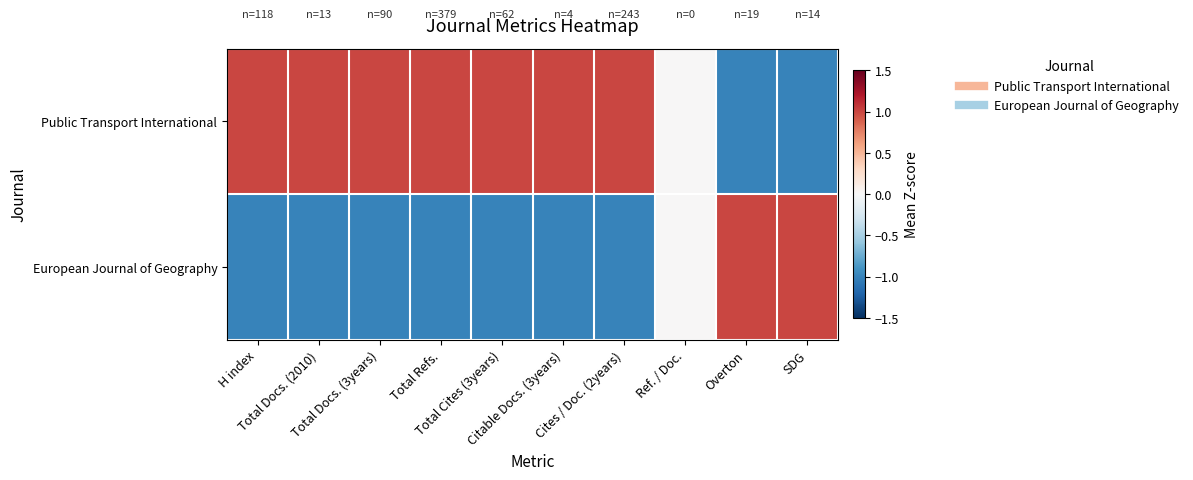

At which category does the chart reach its minimum across all series?

Overton